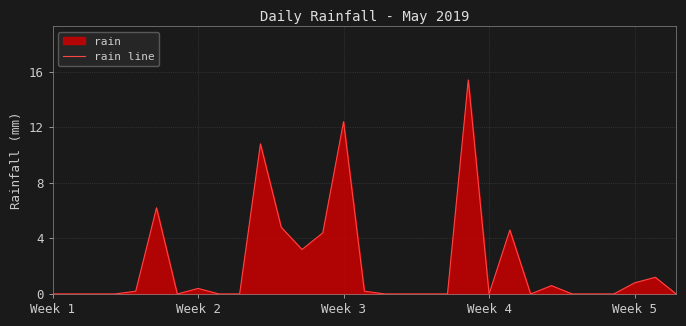

Which label corresponds to the smallest value in the chart?

Week 1